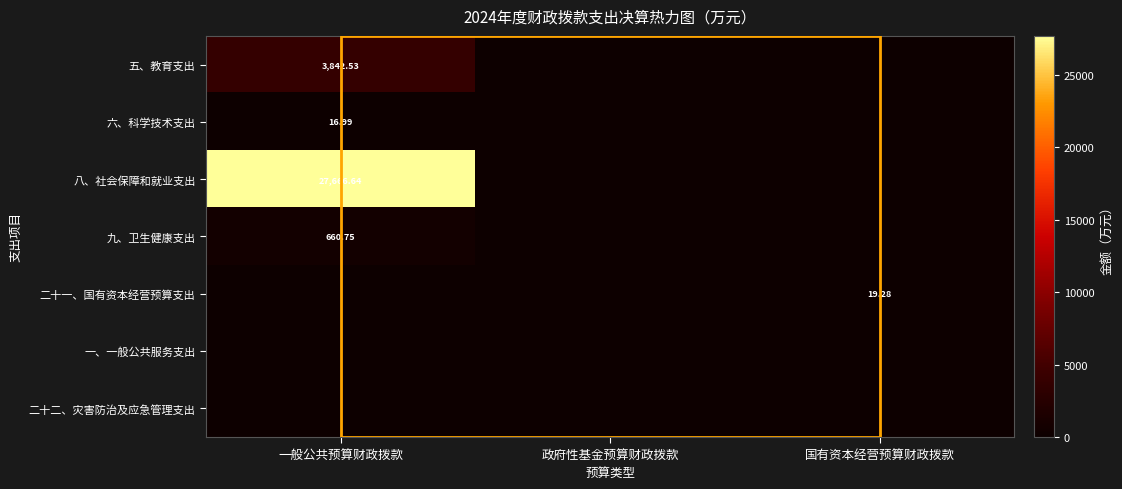

Is it true that 二十一、国有资本经营预算支出 equals -6.3 at 一般公共预算财政拨款?

False